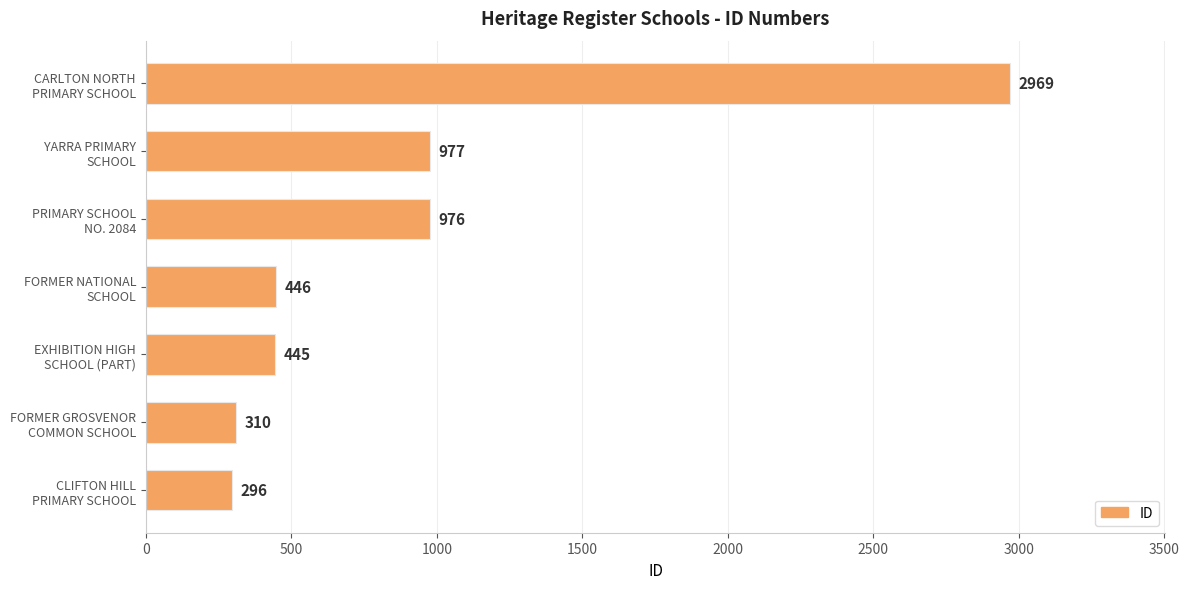

What is the maximum value shown in the chart?

2969